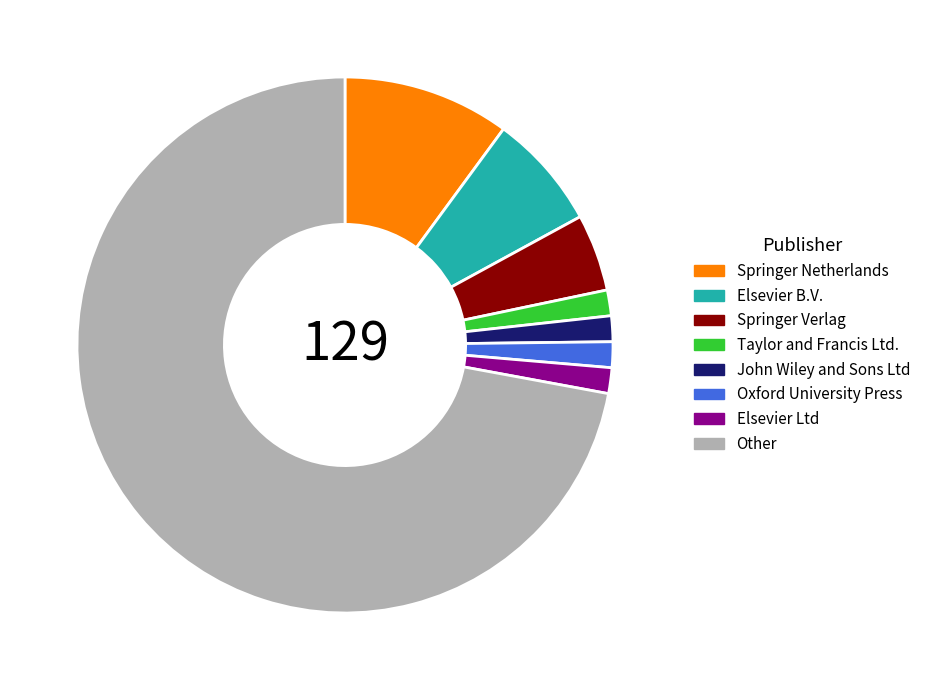

Is it true that John Wiley and Sons Ltd is 2% of the pie?

True